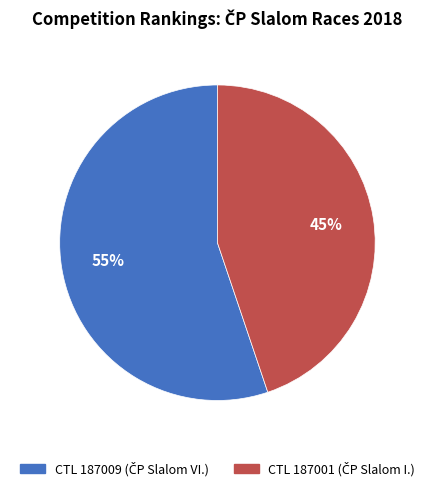

To the nearest percent, what is the average slice percentage?

50%